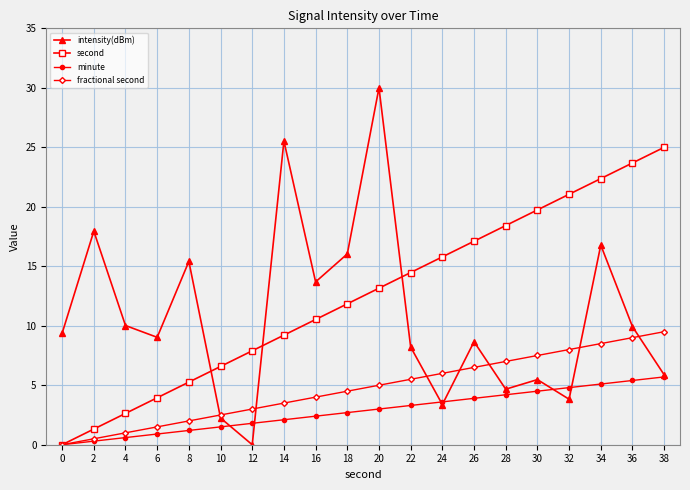

Rank the categories by second value from highest to lowest.

38, 36, 34, 32, 30, 28, 26, 24, 22, 20, 18, 16, 14, 12, 10, 8, 6, 4, 2, 0